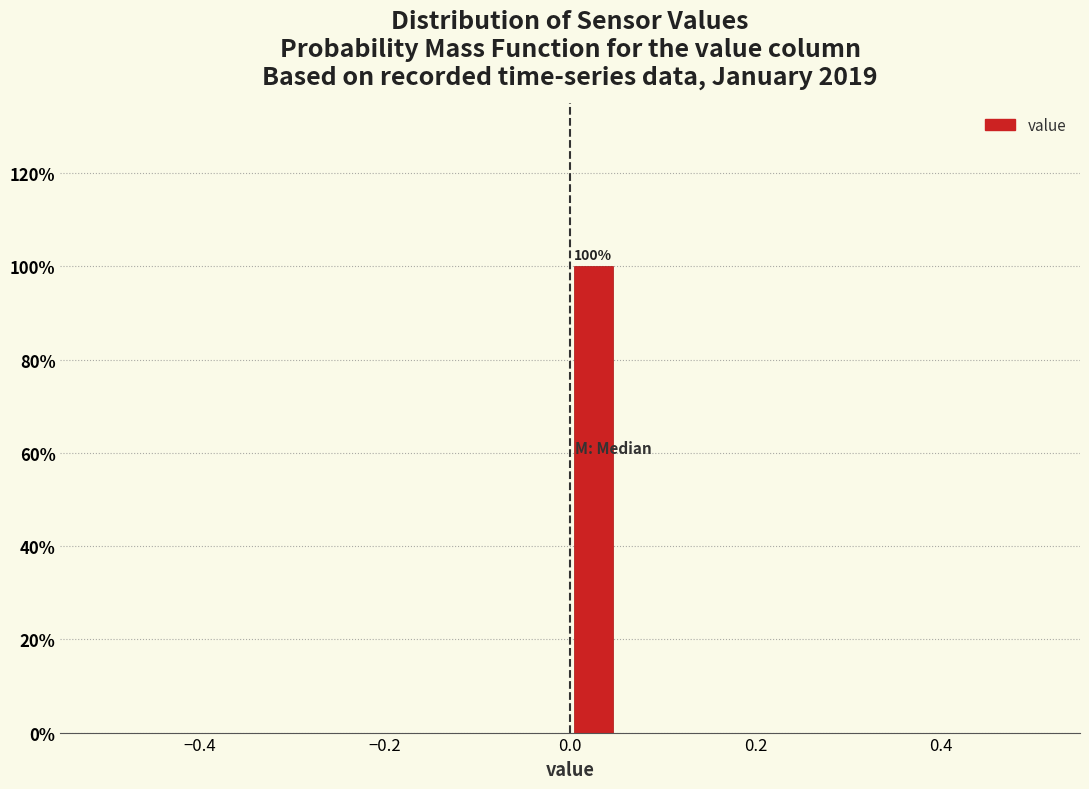

Around what value on the x-axis is the tallest bar? Give the approximate position of its centre, as read against the axis.

0.02